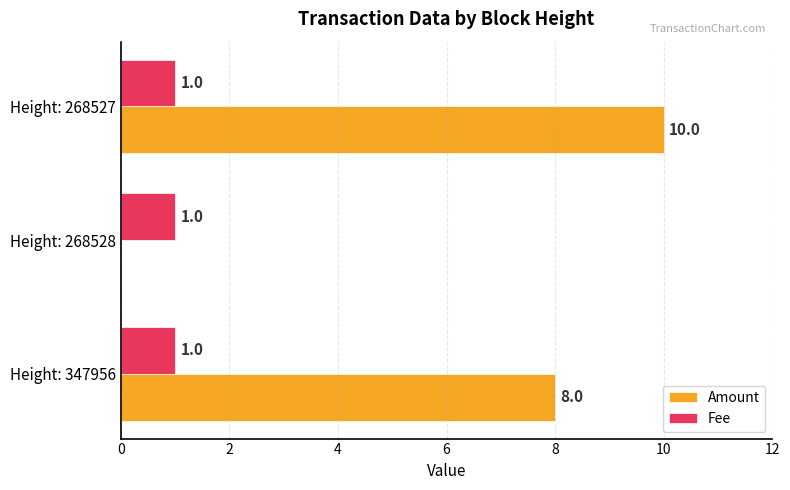

What is the highest value of the Fee series?

1